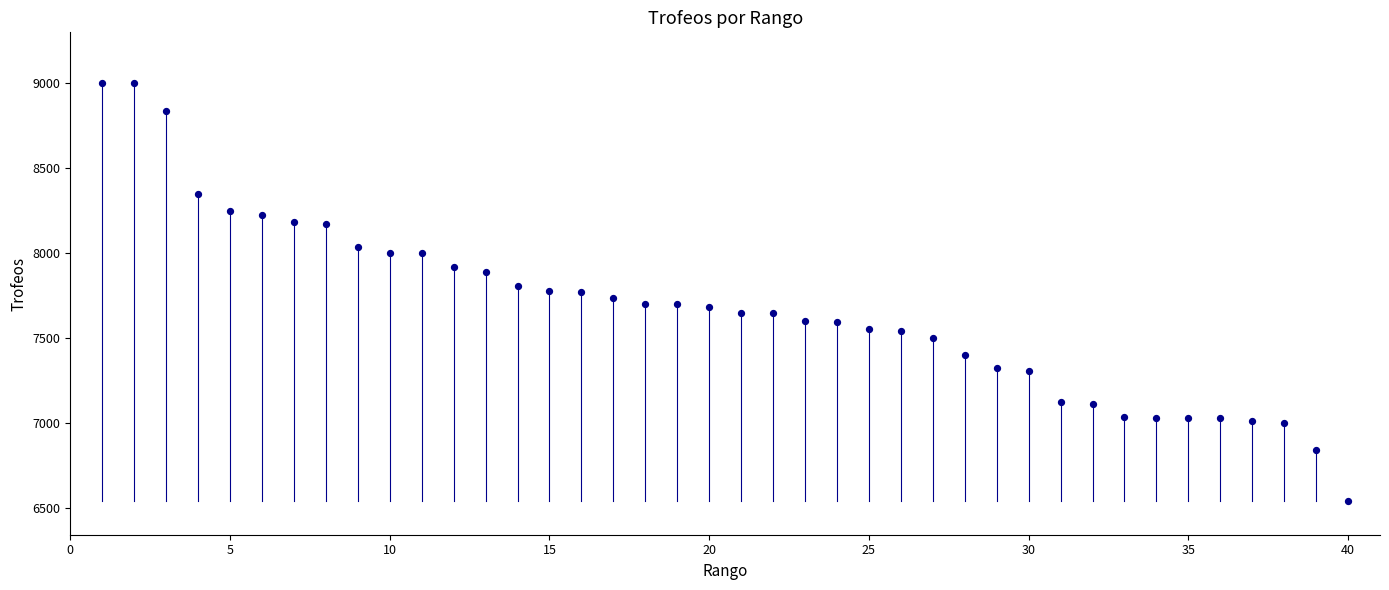

What is the range of X values (max minus min)?

39